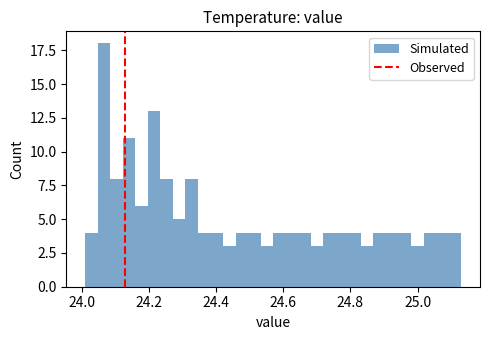

Around what value on the x-axis is the tallest bar? Give the approximate position of its centre, as read against the axis.

24.06